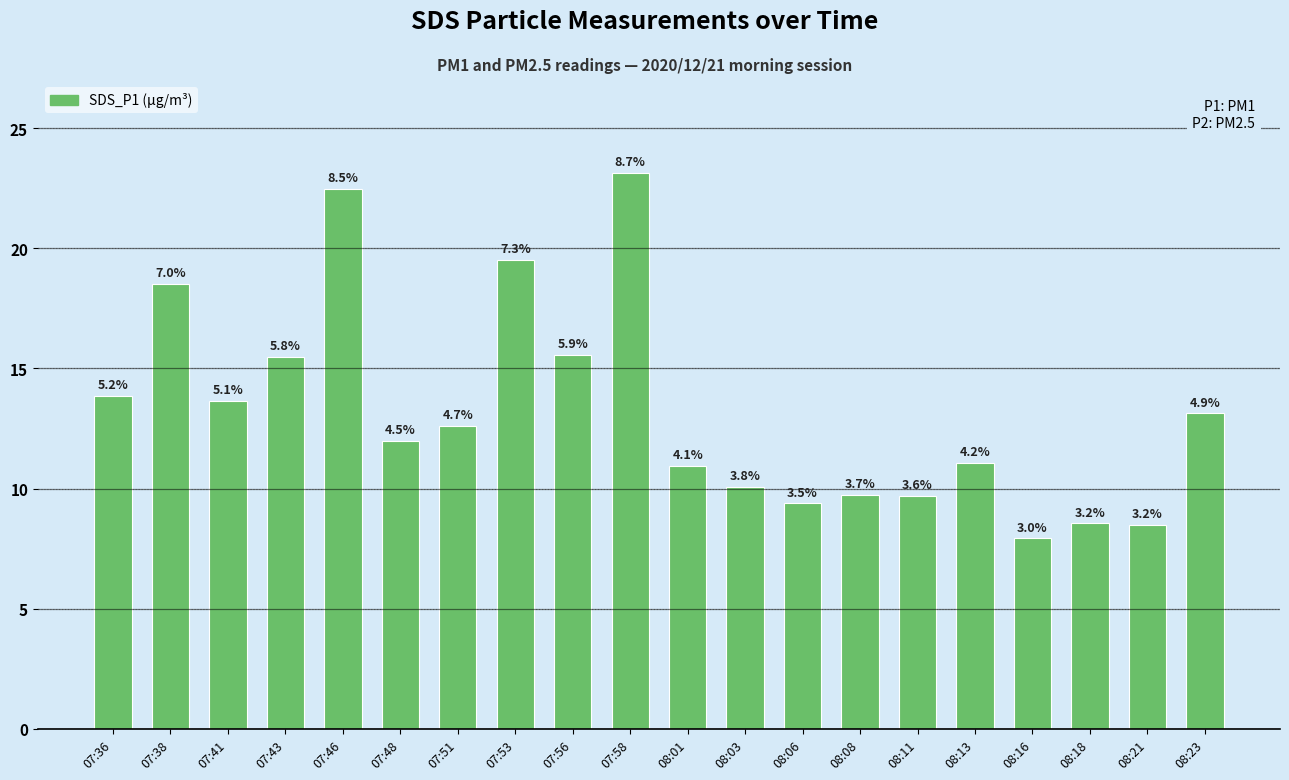

How many bars are there in total?

20